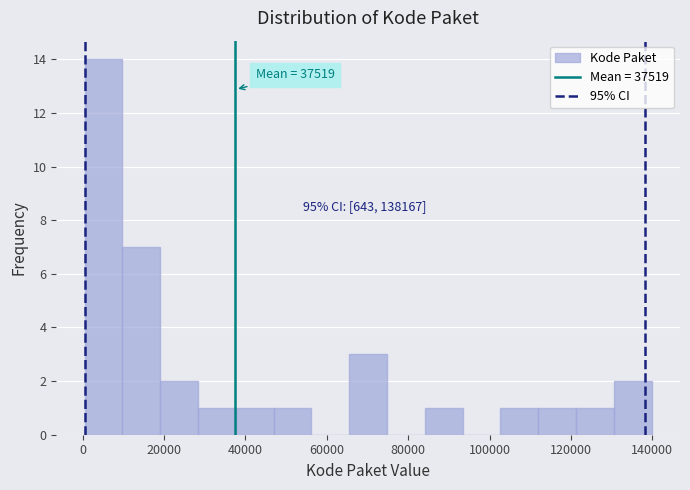

Which range on the x-axis has the tallest bar?

0 to 10000